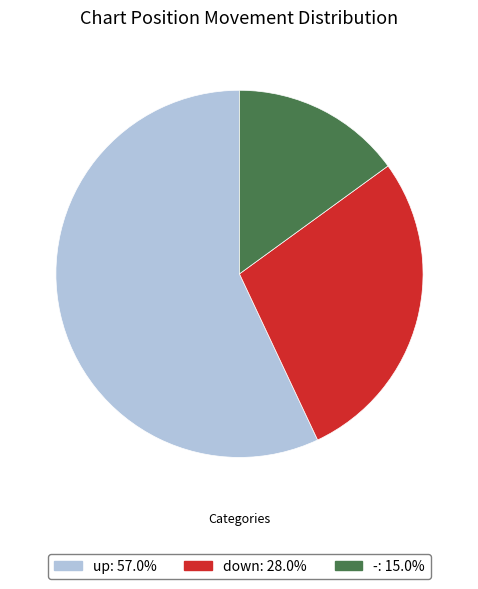

Combined, do down: 28.0% and up: 57.0% account for over 50%?

Yes